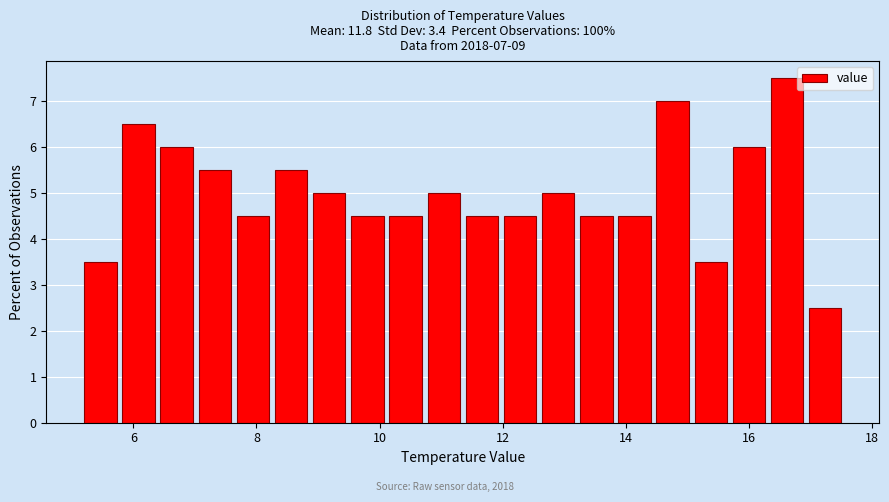

Around what value on the x-axis is the tallest bar? Give the approximate position of its centre, as read against the axis.

16.6